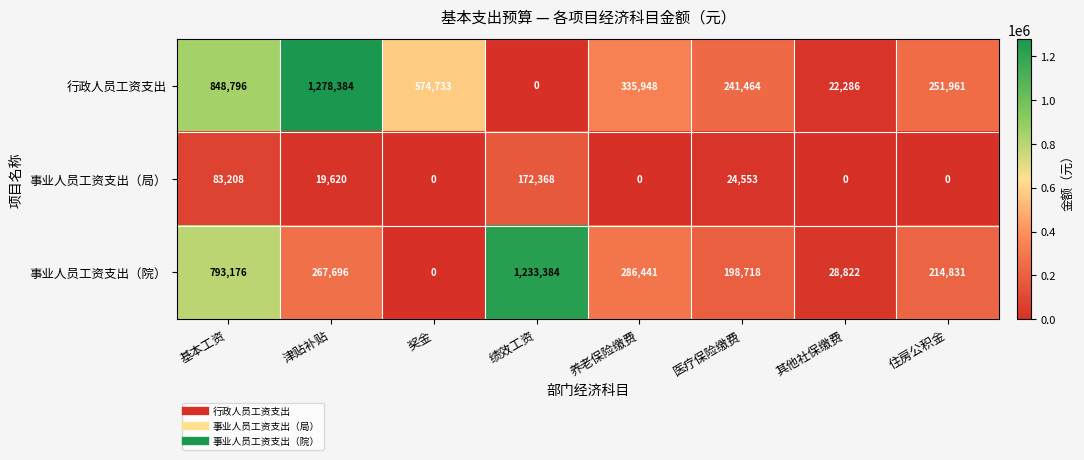

What is the difference between the 事业人员工资支出（院） values at 津贴补贴 and 绩效工资?

965688